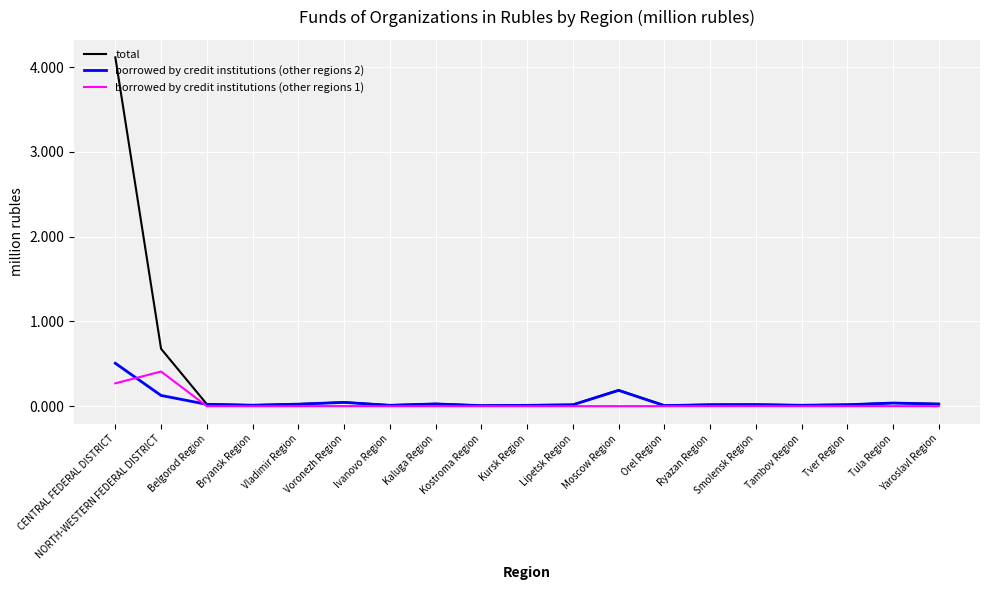

Which series has the largest range (max minus min)?

total